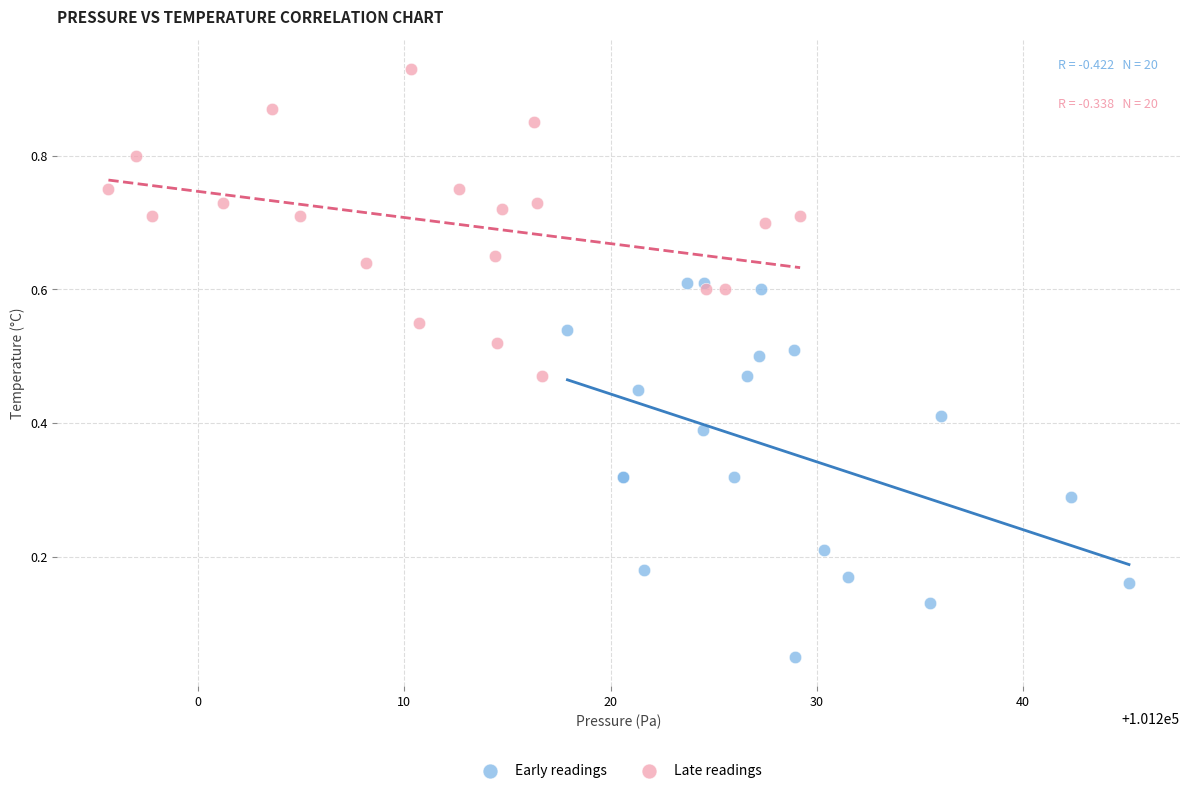

Which series has the largest Y range (max minus min)?

Early readings